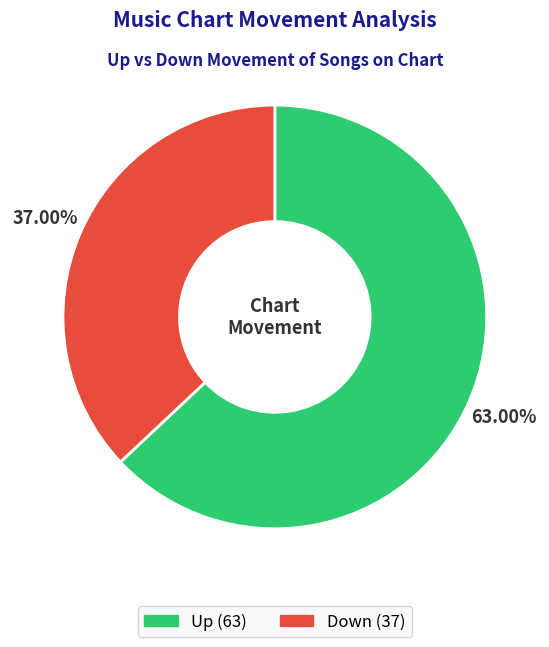

Is there any slice that represents more than half of the pie?

Yes